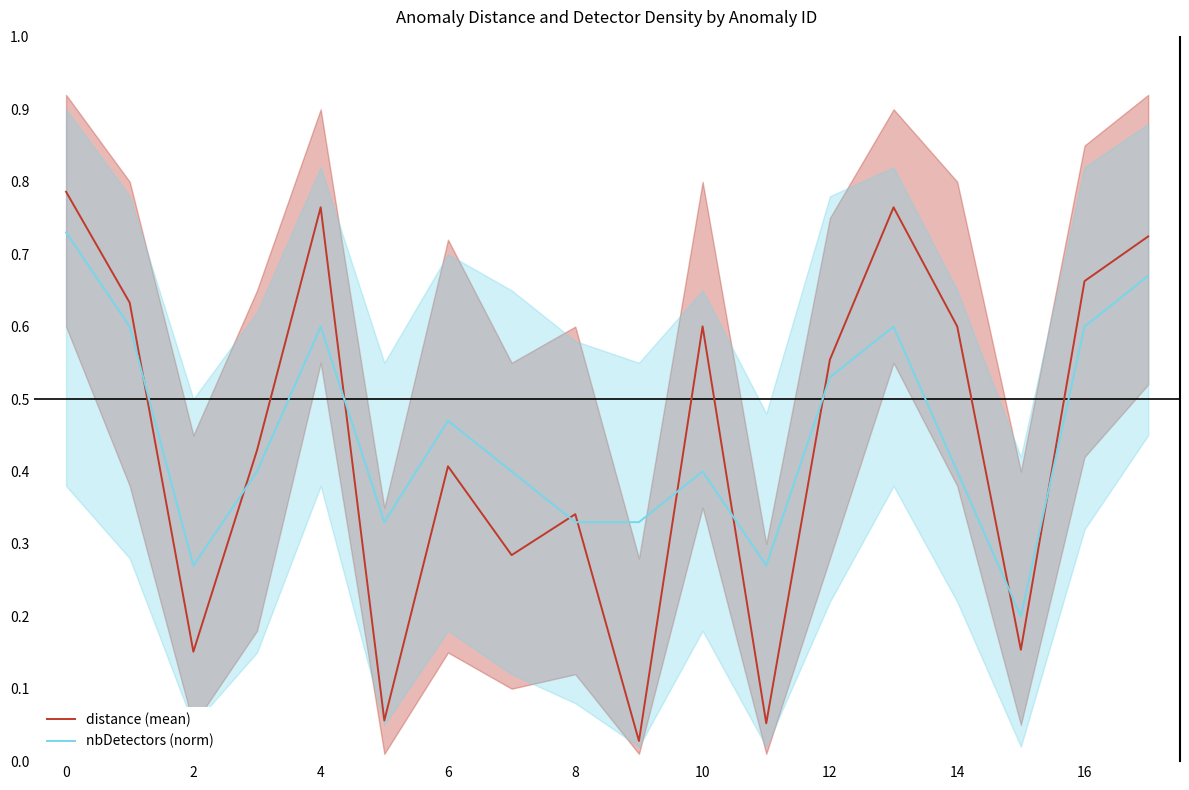

After their last crossing, which series has the higher values: nbDetectors (norm) or distance (mean)?

distance (mean)